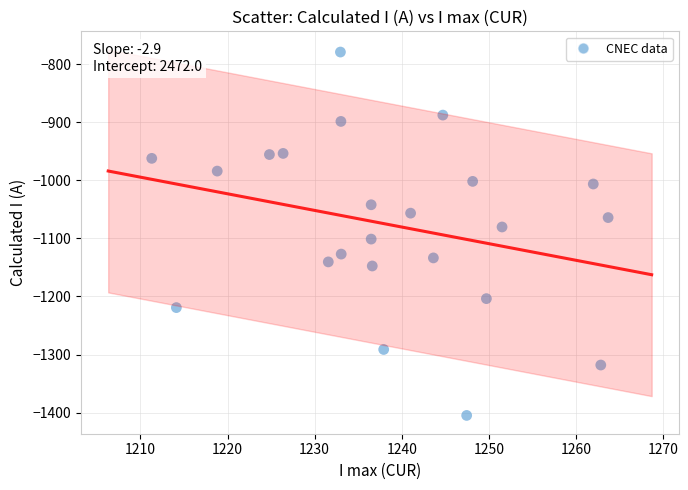

What is the range of Y values (max minus min)?

626.2